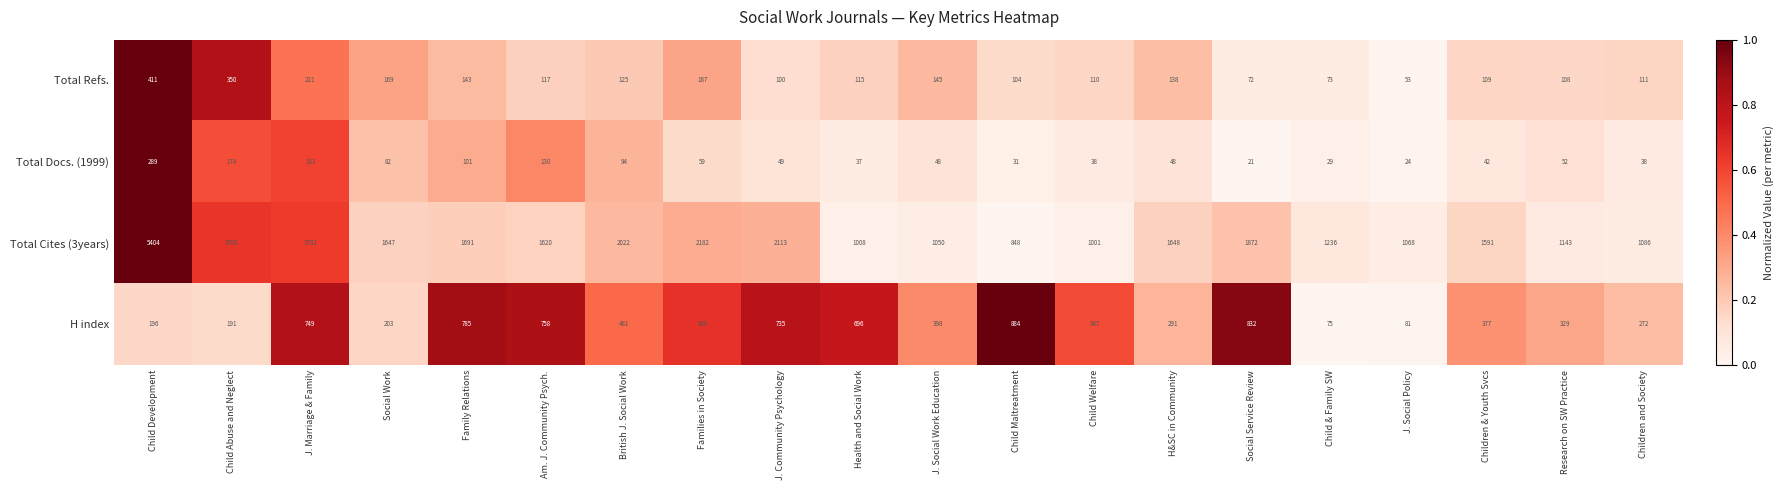

At how many categories does at least one series exceed 661?

20